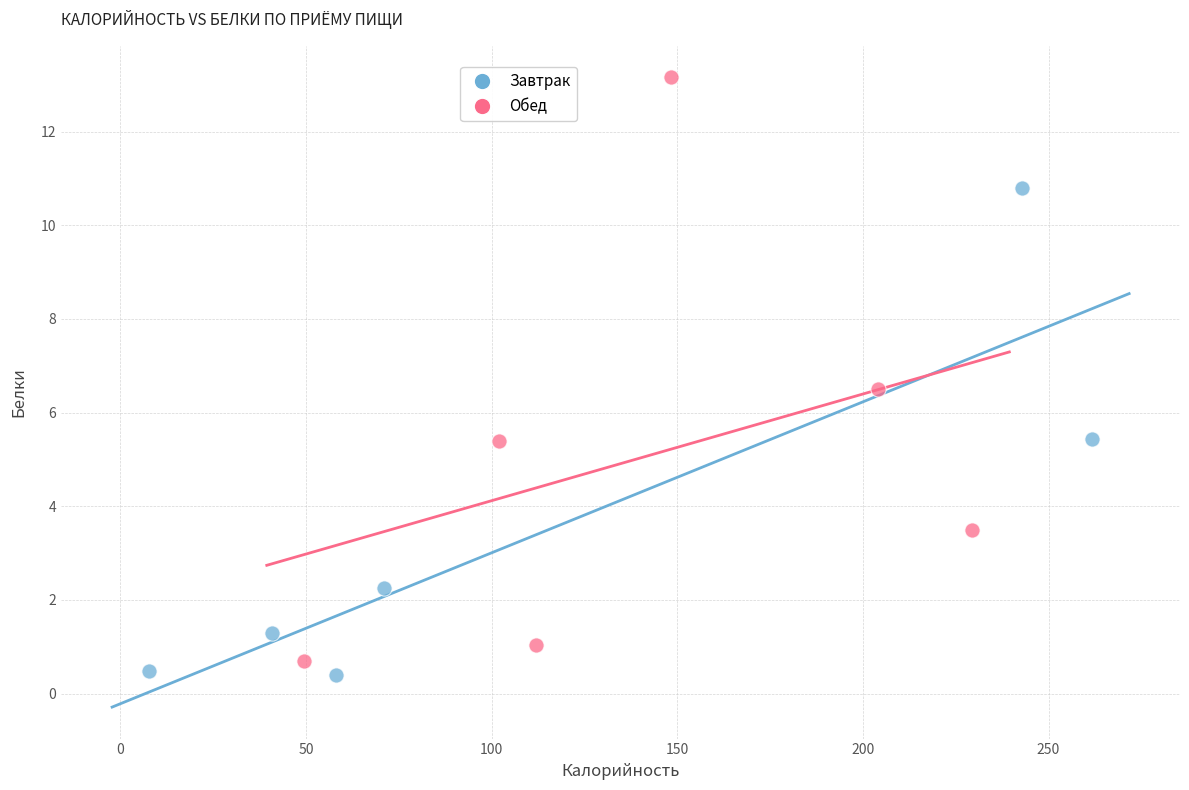

Which series has the widest spread of Y values?

Обед